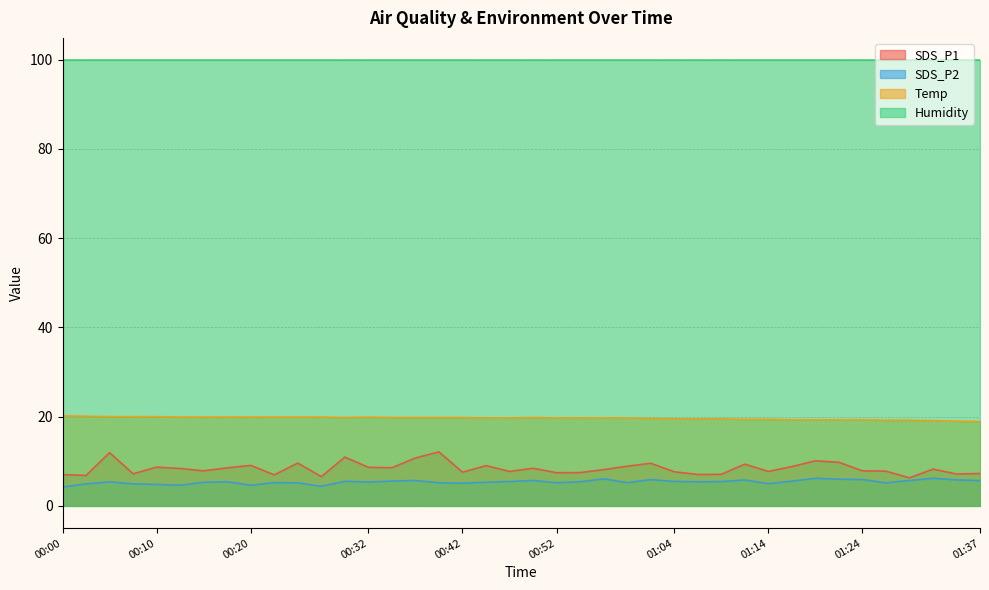

True or false: SDS_P1 and Temp intersect in this chart.

False